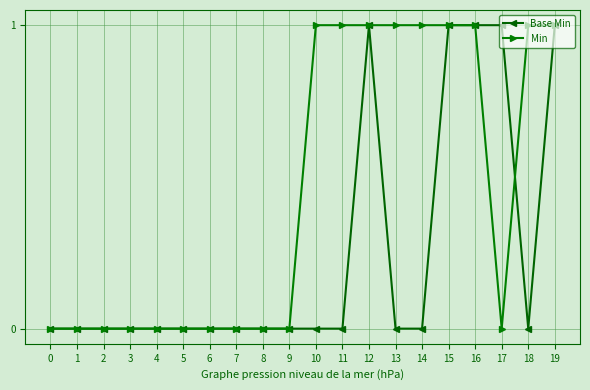

What is the difference between the second highest and second lowest values in the Min series?

1